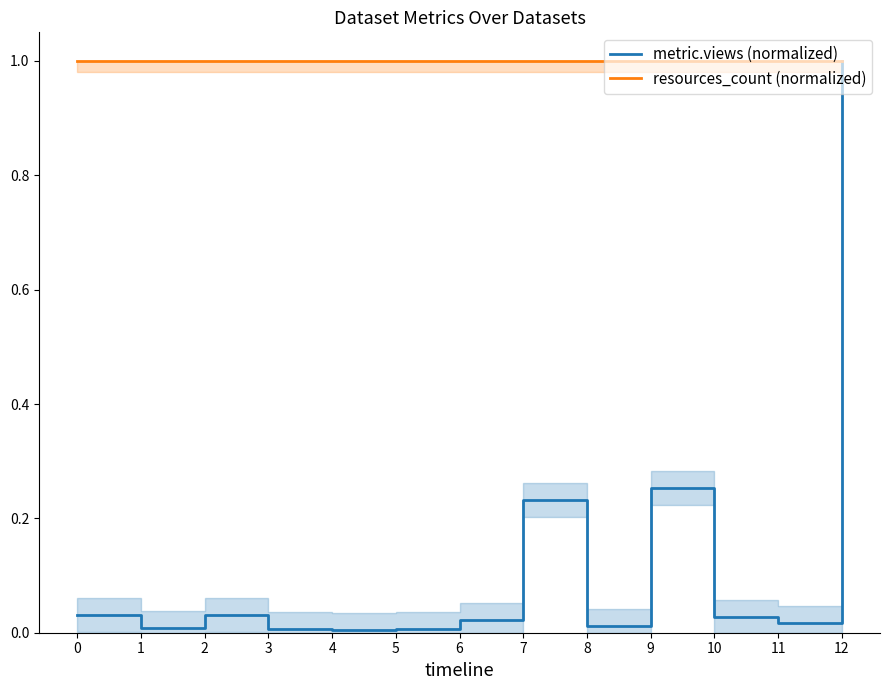

Rank the series by their maximum value, from highest to lowest.

metric.views (normalized), resources_count (normalized)